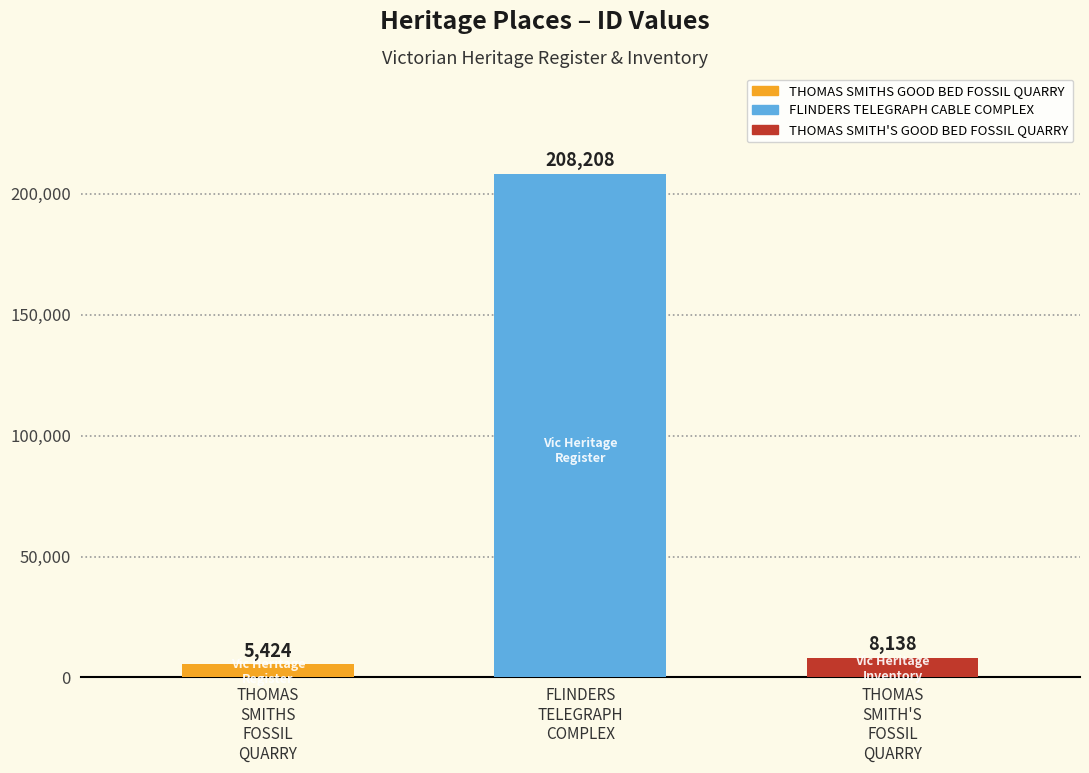

How many bars are there in total?

3